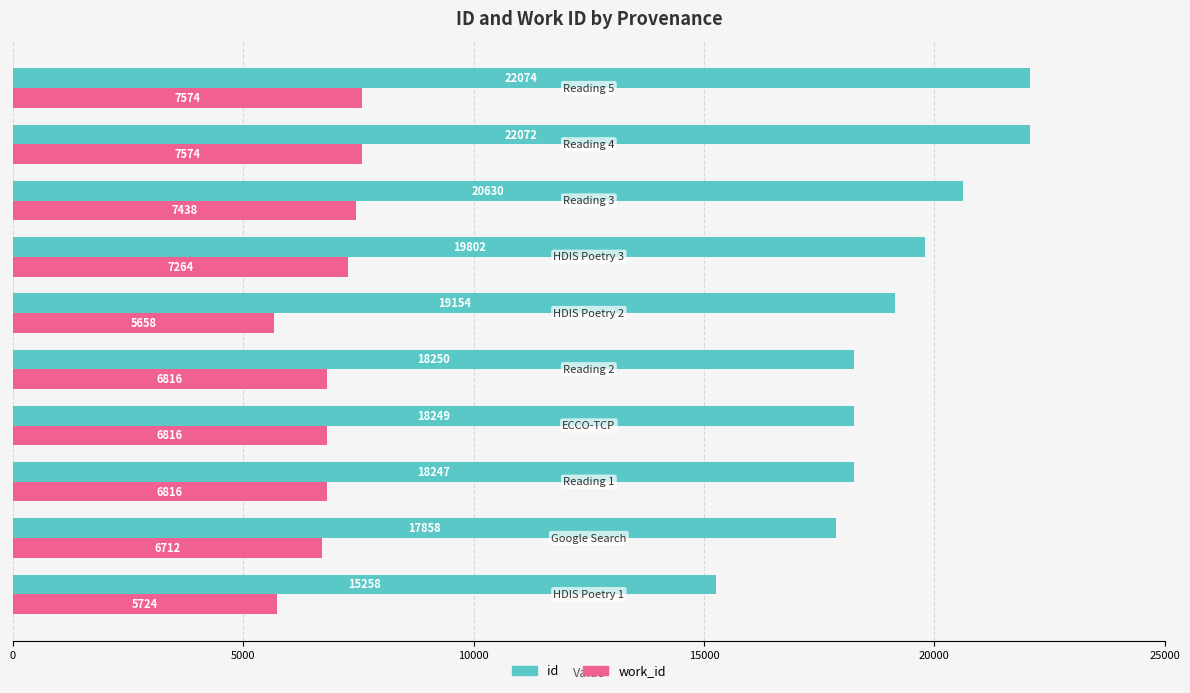

At how many categories does at least one series exceed 15748?

9